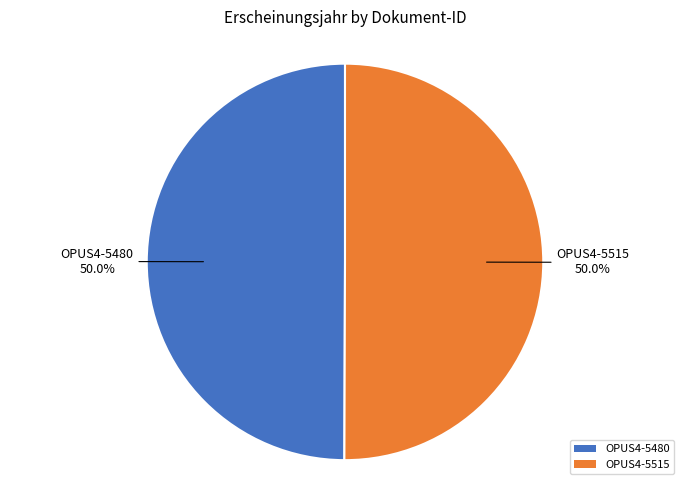

What is the ratio of the value at OPUS4-5515 to the value at OPUS4-5480?

1.0